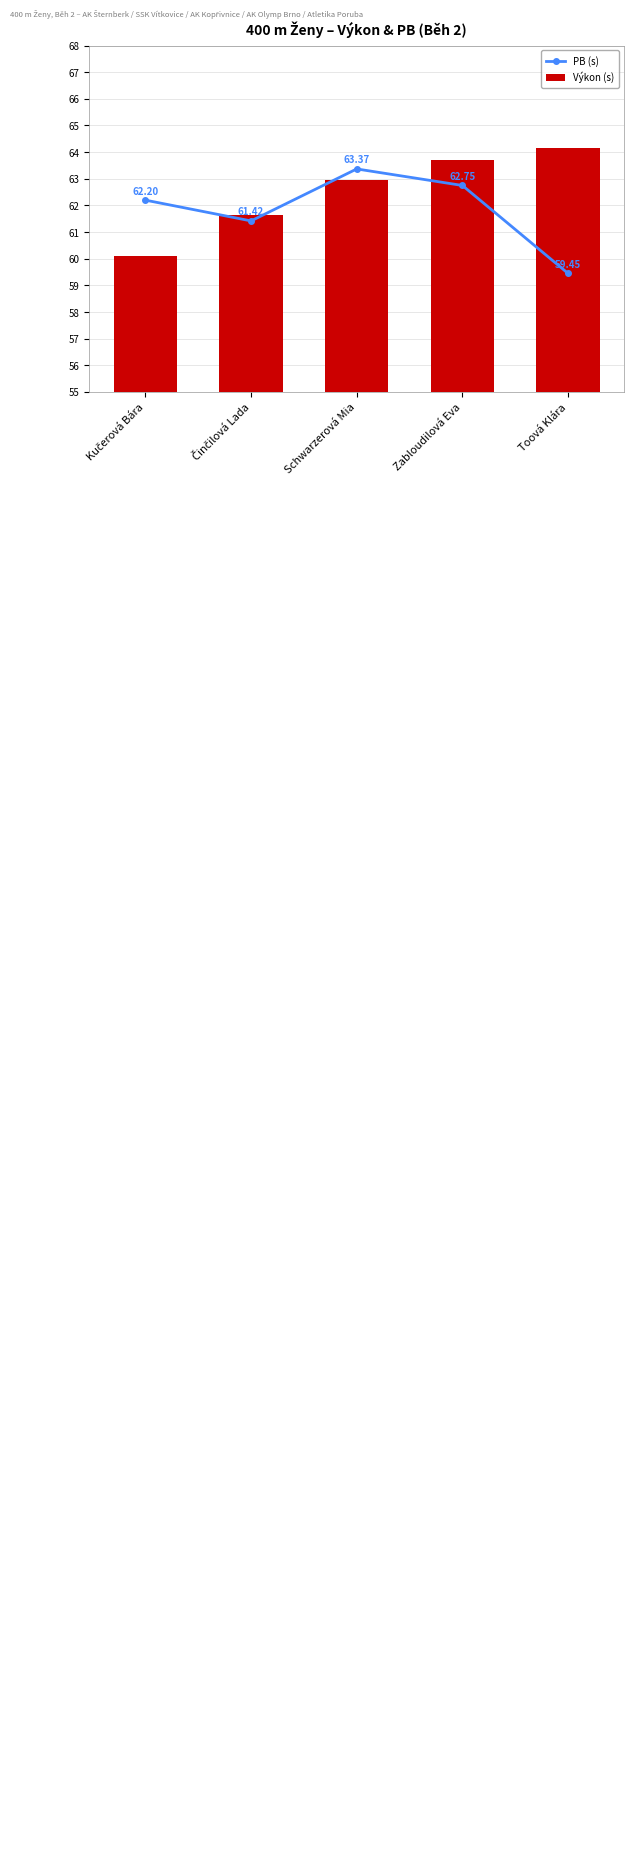

Reading left to right, what are all the values shown in this chart?

PB (s): Kučerová Bára=62.2	Činčilová Lada=61.4	Schwarzerová Mia=63.4	Zabloudilová Eva=62.8	Toová Klára=59.5
Výkon (s): Kučerová Bára=60.1	Činčilová Lada=61.6	Schwarzerová Mia=63.0	Zabloudilová Eva=63.7	Toová Klára=64.1